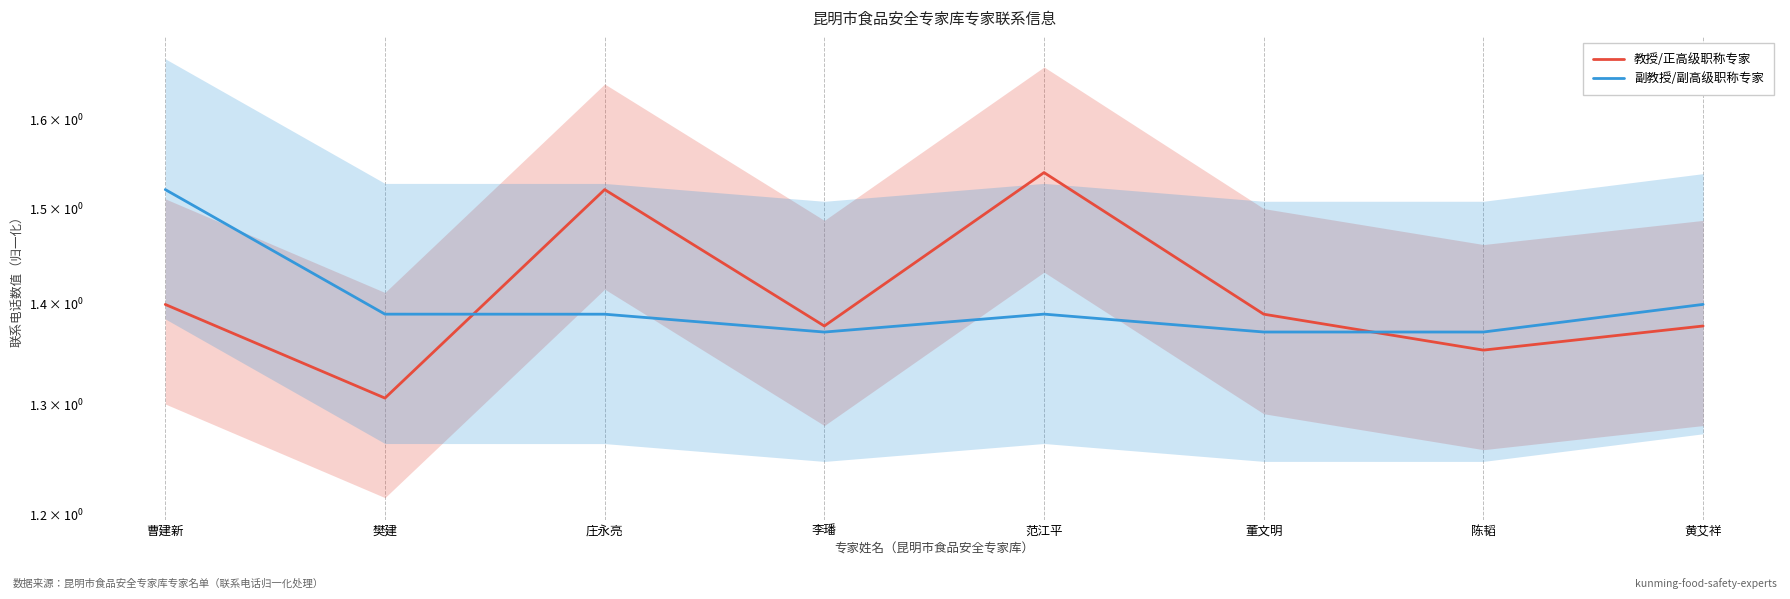

What is the label of the 4th point from the left?

李璠